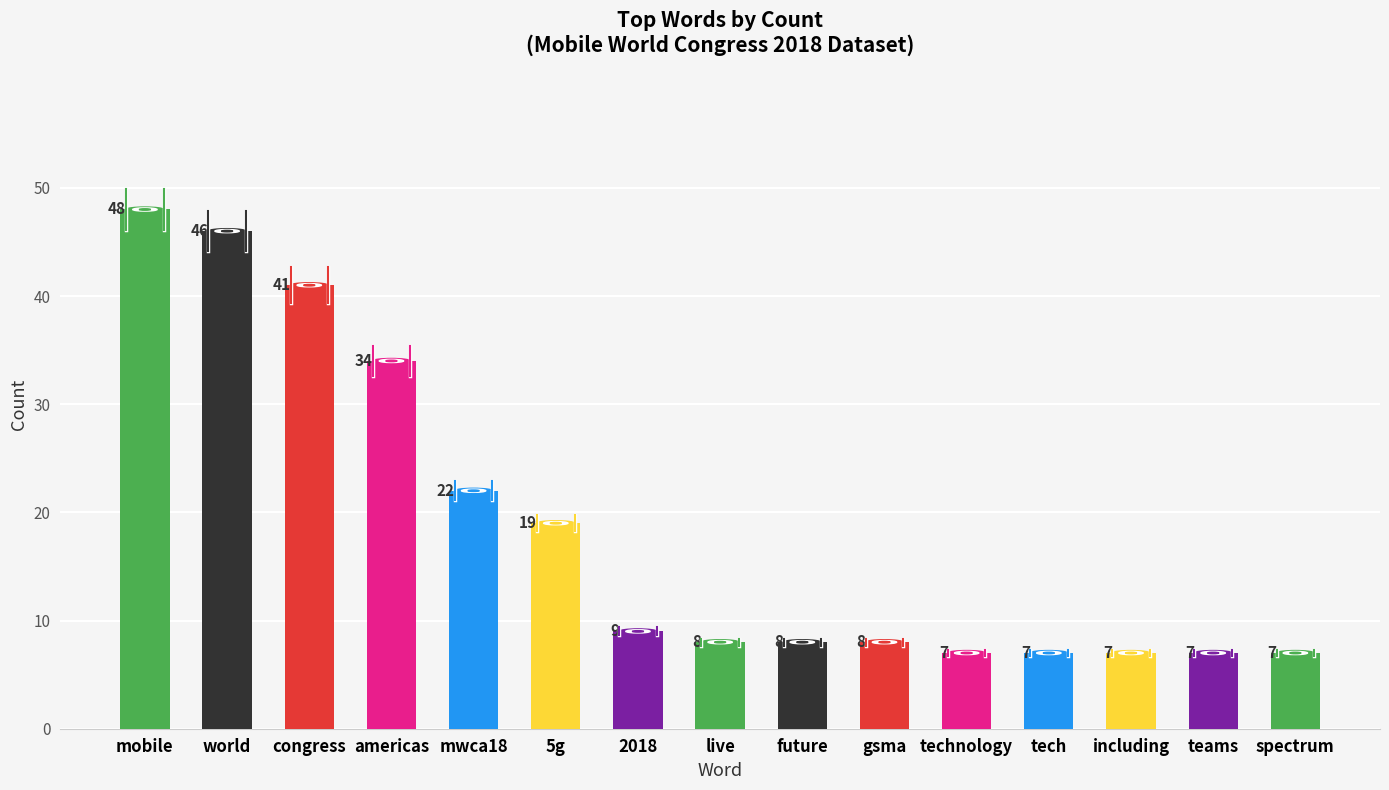

What value does the data have at world, to the nearest 5?

45